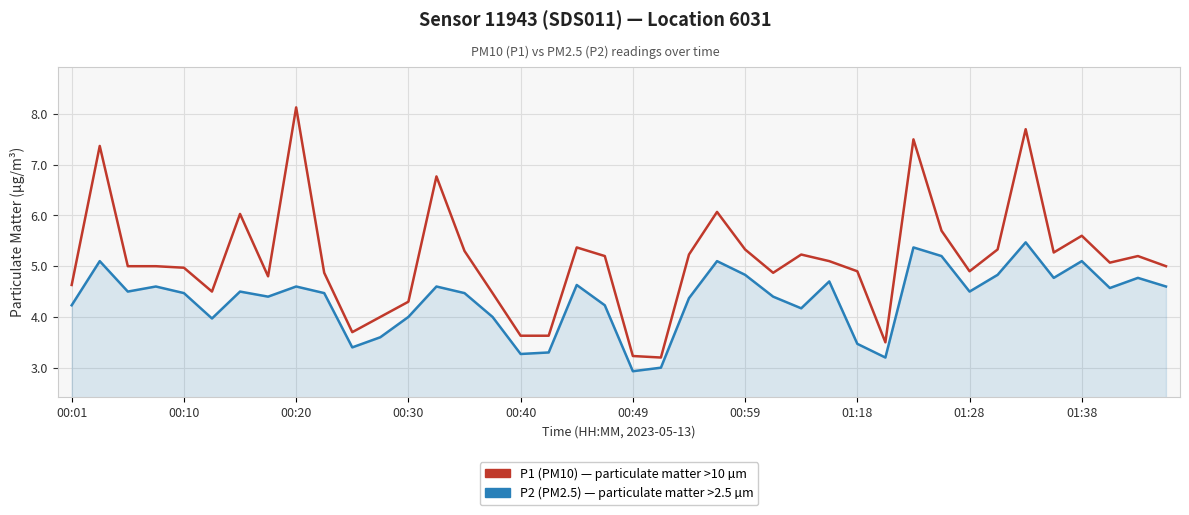

What is the maximum value shown in the chart?

8.1